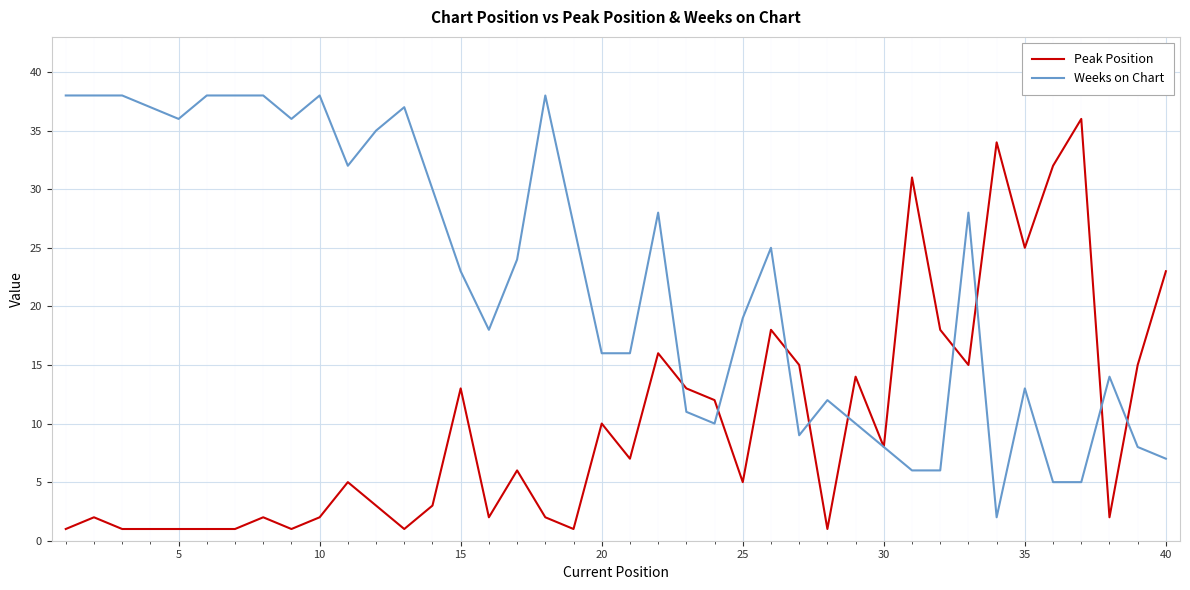

Does the chart display data point markers on the line(s)?

No